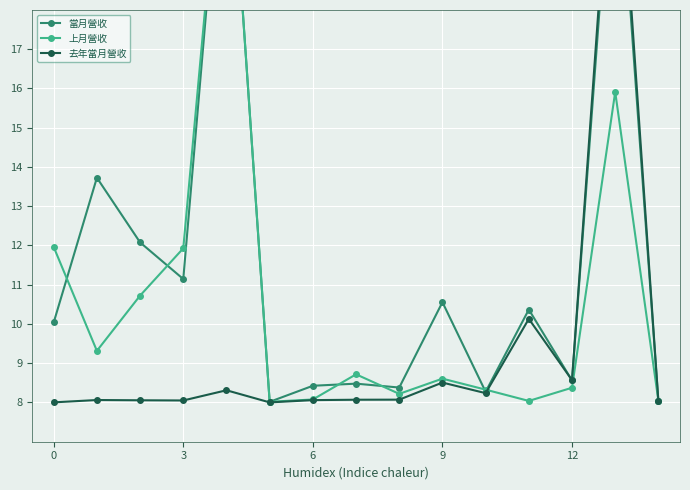

True or false: 上月營收 has more than 2 interior local peaks.

True